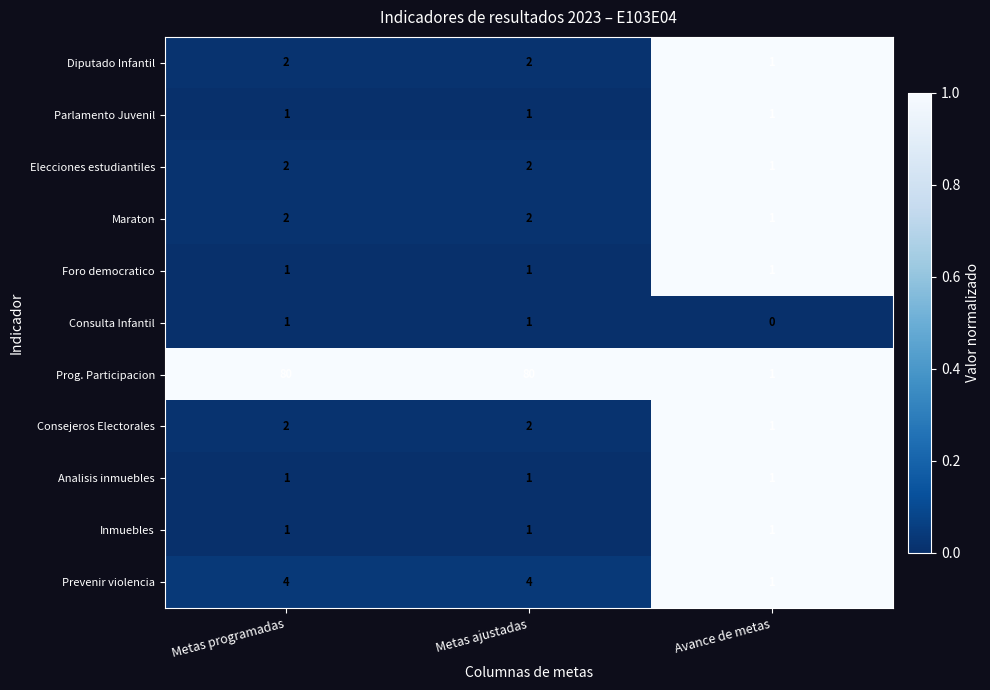

Which series changed the most between Metas programadas and Avance de metas?

Prog. Participacion